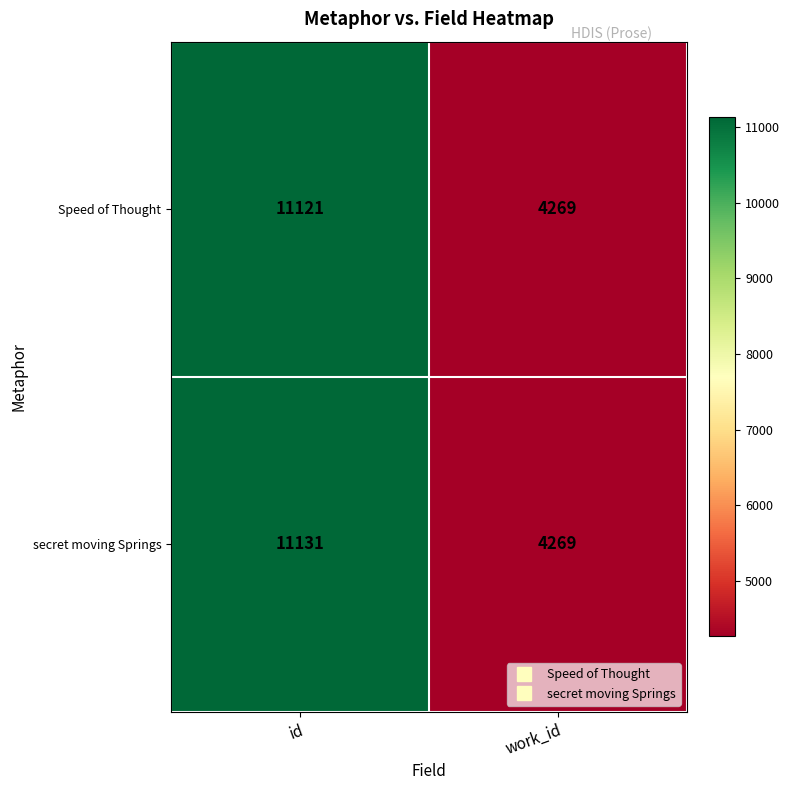

What is the average value of the Speed of Thought series?

7695